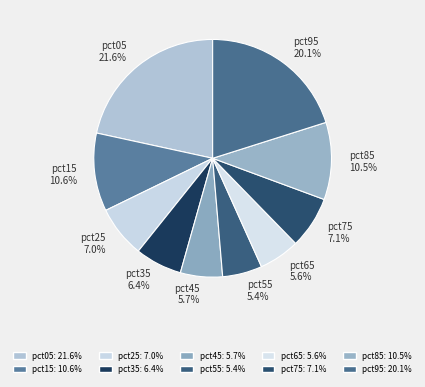

Which slice is the largest?

pct05